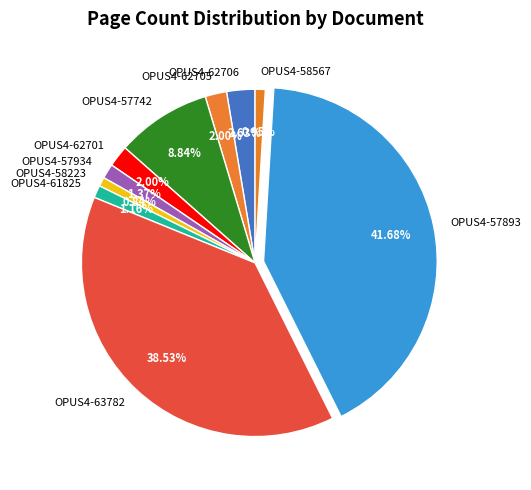

To the nearest percent, what is the difference between the largest and smallest slice percentages?

41%